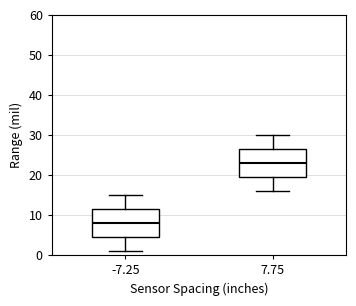

Where is the upper edge of the box at x = 7.75 on the y-axis? The values are not printed on the chart, so give them approximately, as read against the axis.

27